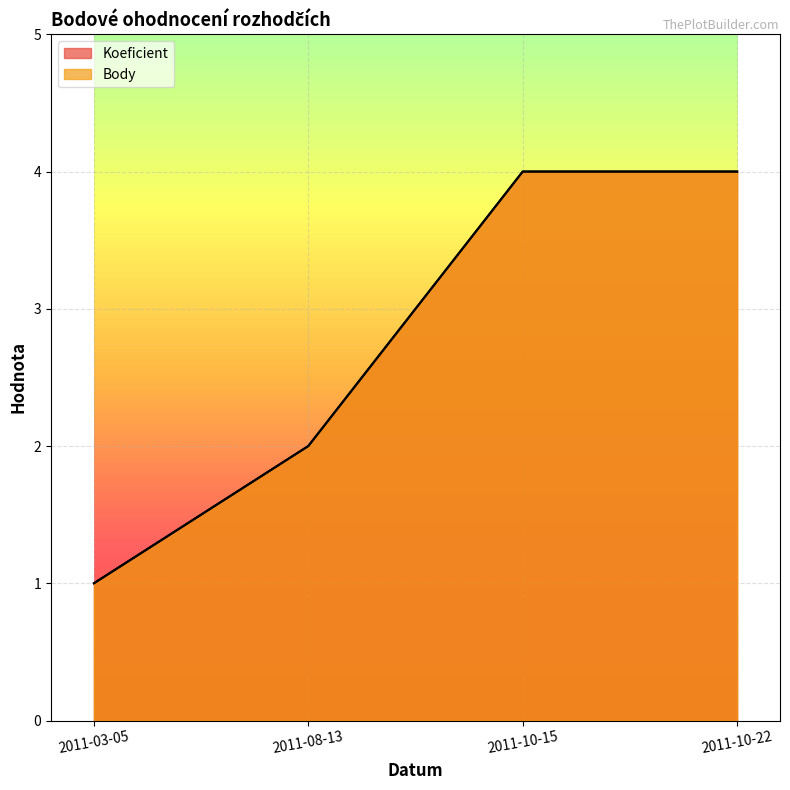

Read the Body value at 2011-10-15.

4